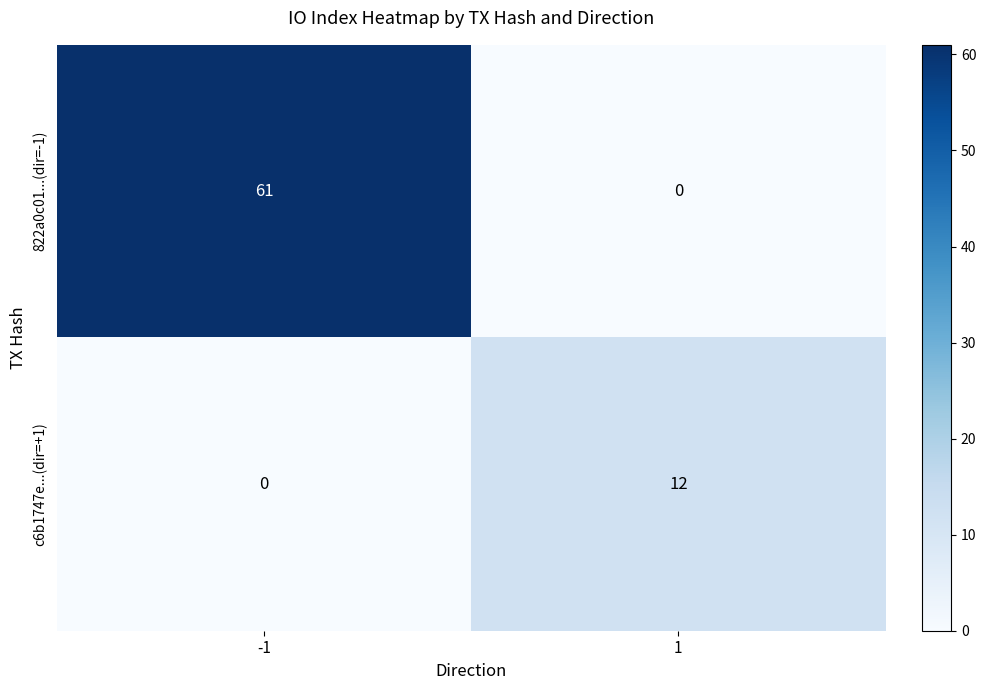

Which series has the largest total across all categories?

822a0c01...(dir=-1)